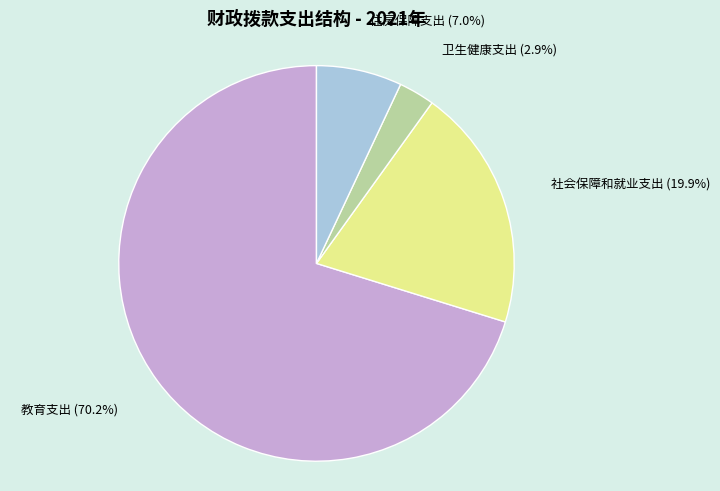

The 社会保障和就业支出 slice represents 20% of the pie. True or false?

True